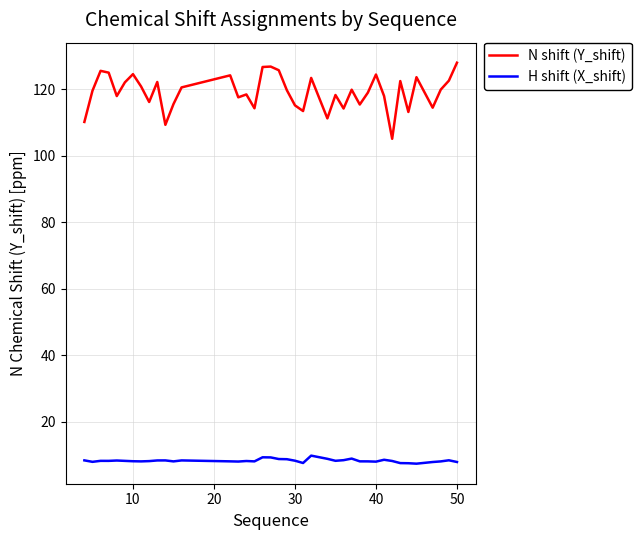

List the series in order of their overall mean, lowest first.

H shift (X_shift), N shift (Y_shift)